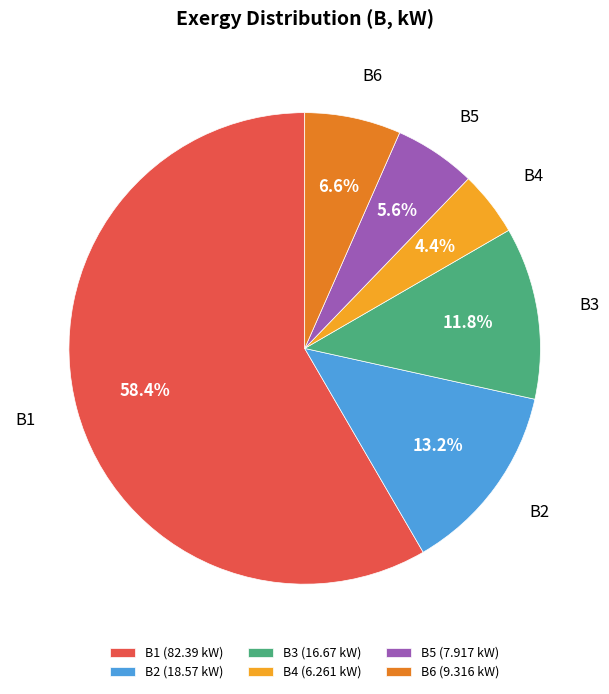

What percentage is NOT represented by B4?

95.6%